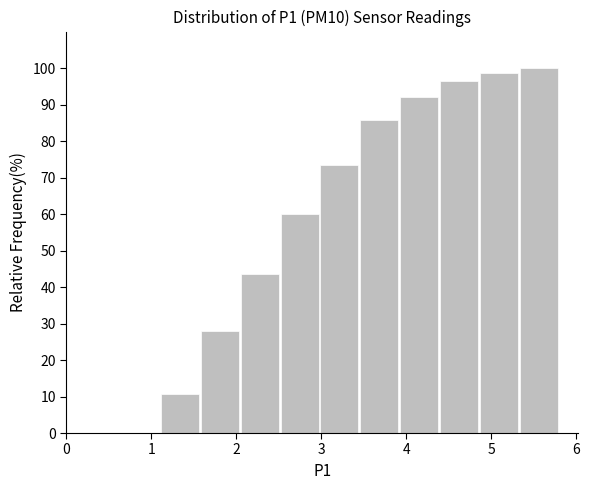

Reading left to right, list every bar in this chart as the range it spans on the x-axis followed by its height. Neither the bar edges nor the heights are printed on the chart, so give them approximately, as read against the axes.

1.10 to 1.57: 11
1.57 to 2.04: 28
2.04 to 2.51: 44
2.51 to 2.98: 60
2.98 to 3.45: 74
3.45 to 3.92: 86
3.92 to 4.39: 92
4.39 to 4.86: 96
4.86 to 5.33: 99
5.33 to 5.80: 100